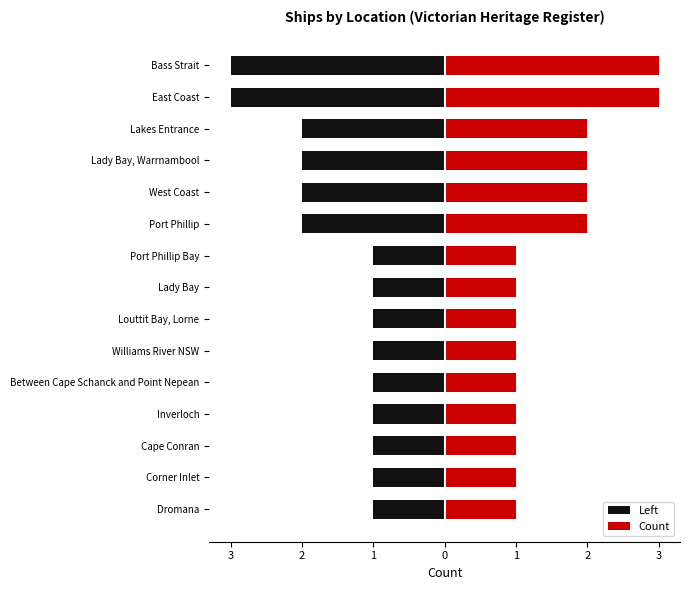

What is the minimum value for Count?

1